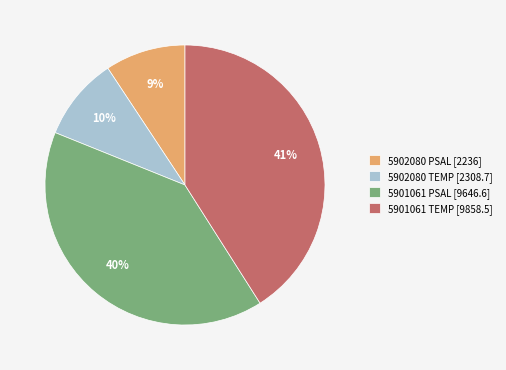

True or false: 5901061 TEMP [9858.5] accounts for 53% of the total.

False